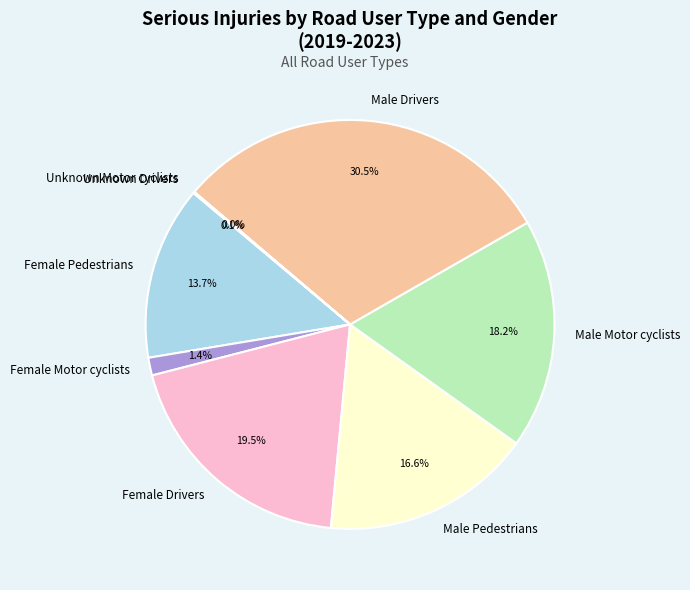

What is the largest slice in the pie chart?

Male Drivers